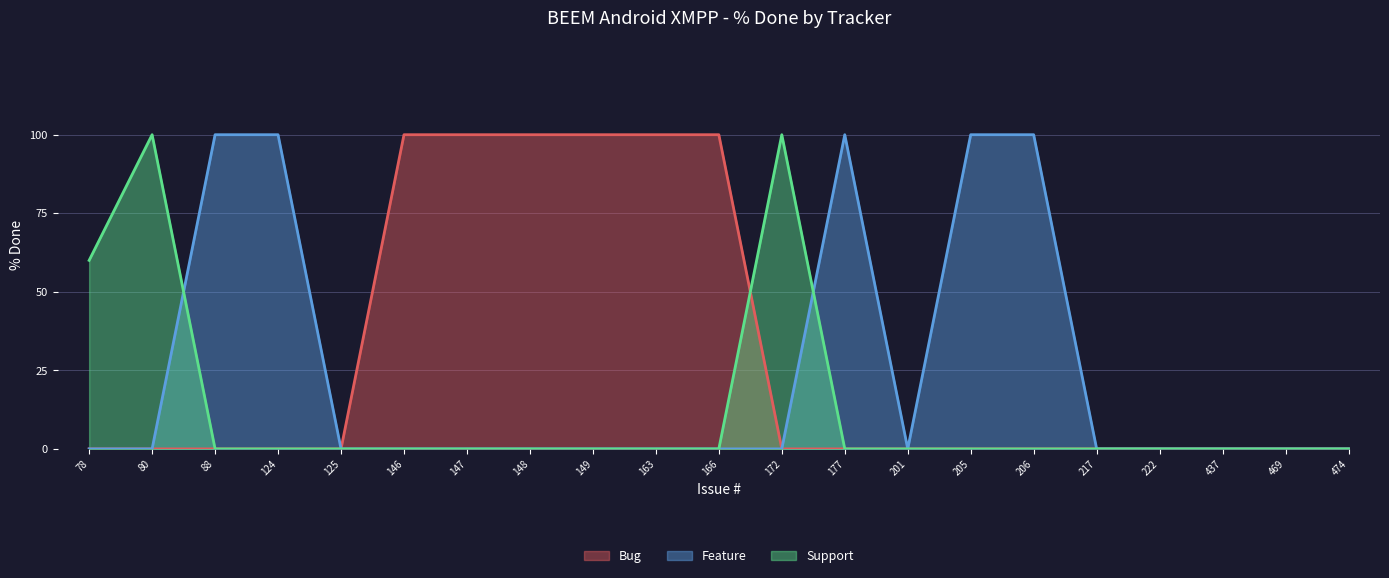

Rank the series by their average value, from lowest to highest.

Support, Feature, Bug